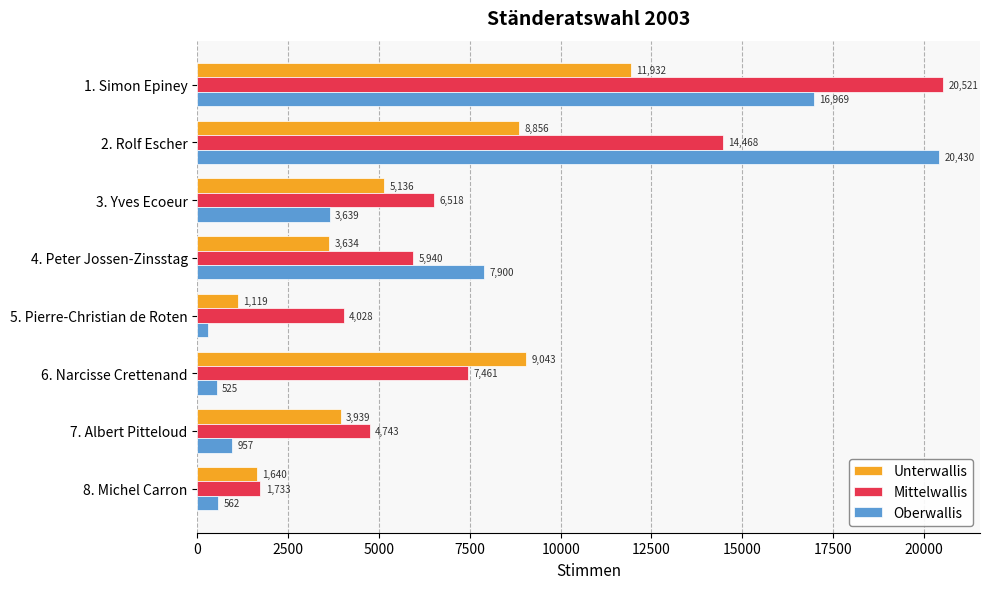

True or false: Oberwallis has a value of 562 at 8. Michel Carron.

True